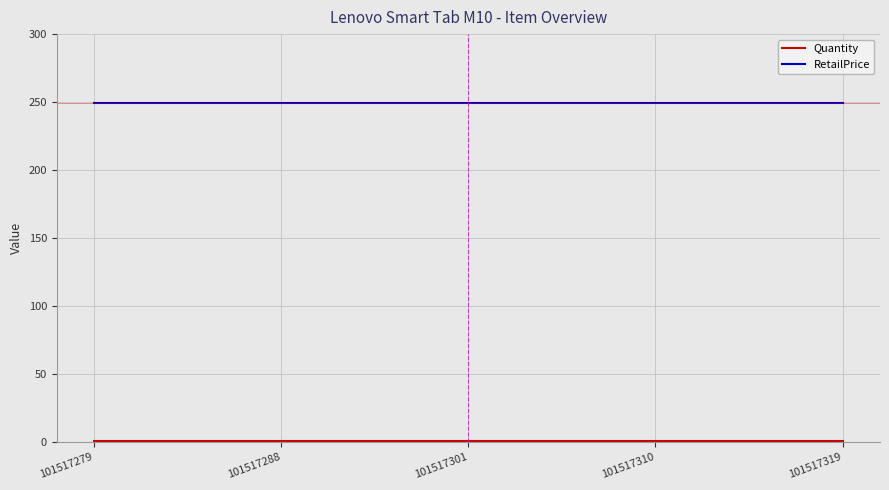

Is it true that RetailPrice equals 249 at 101517310?

True